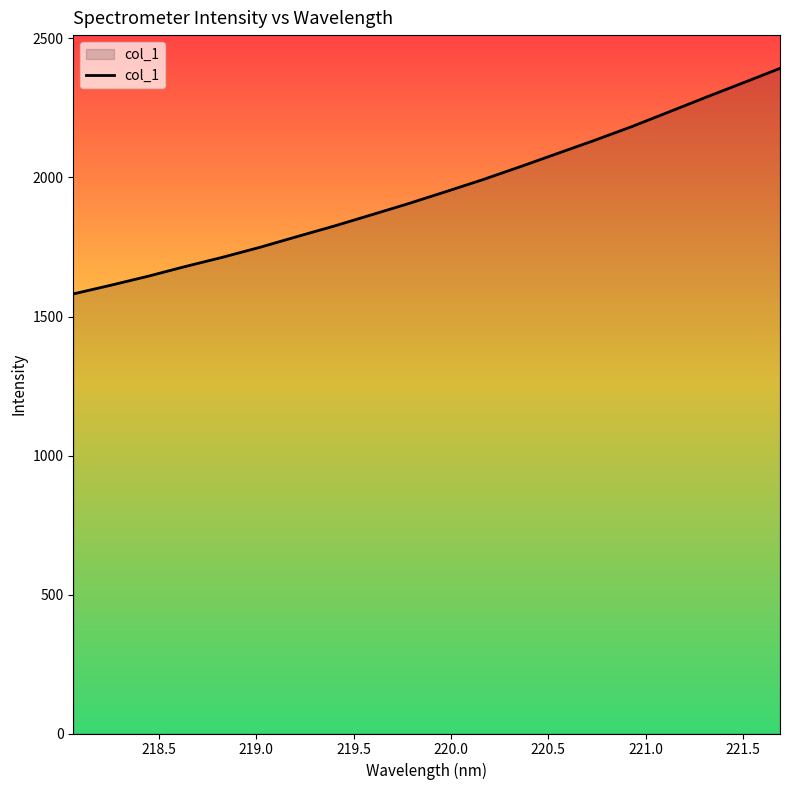

What is the difference between the maximum and minimum values?

811.4